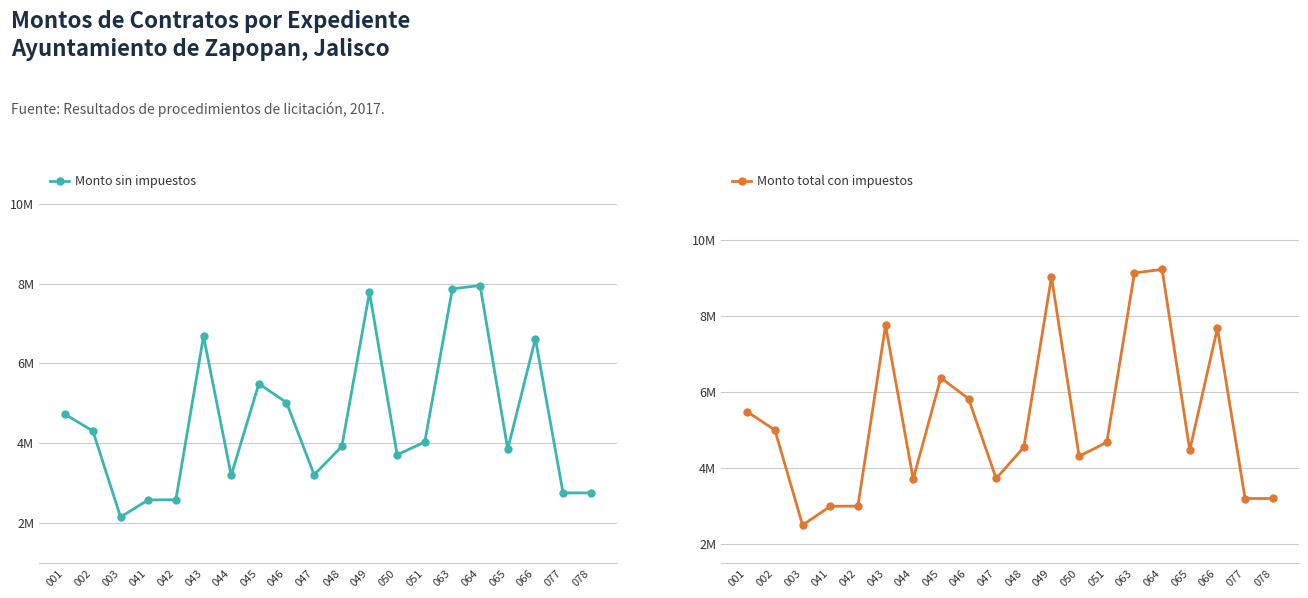

True or false: Monto total con impuestos has more than 2 points higher than both neighbors.

True